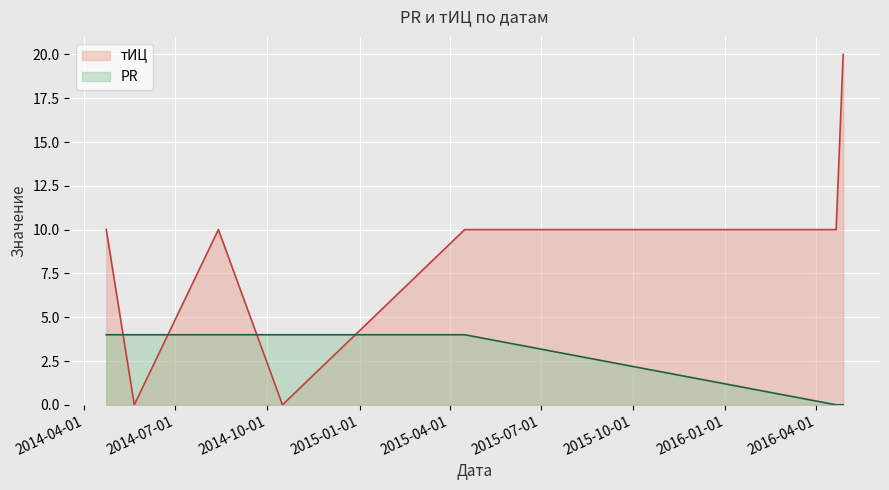

What position from the right is 2016-04-21?

2